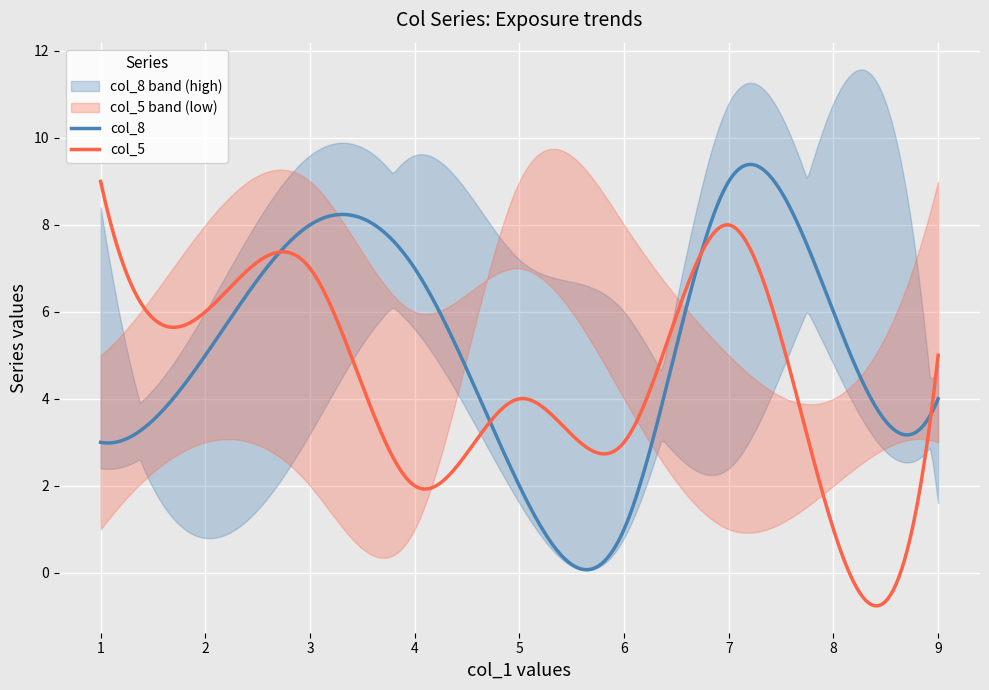

Is this an area chart (filled region under the line)?

No